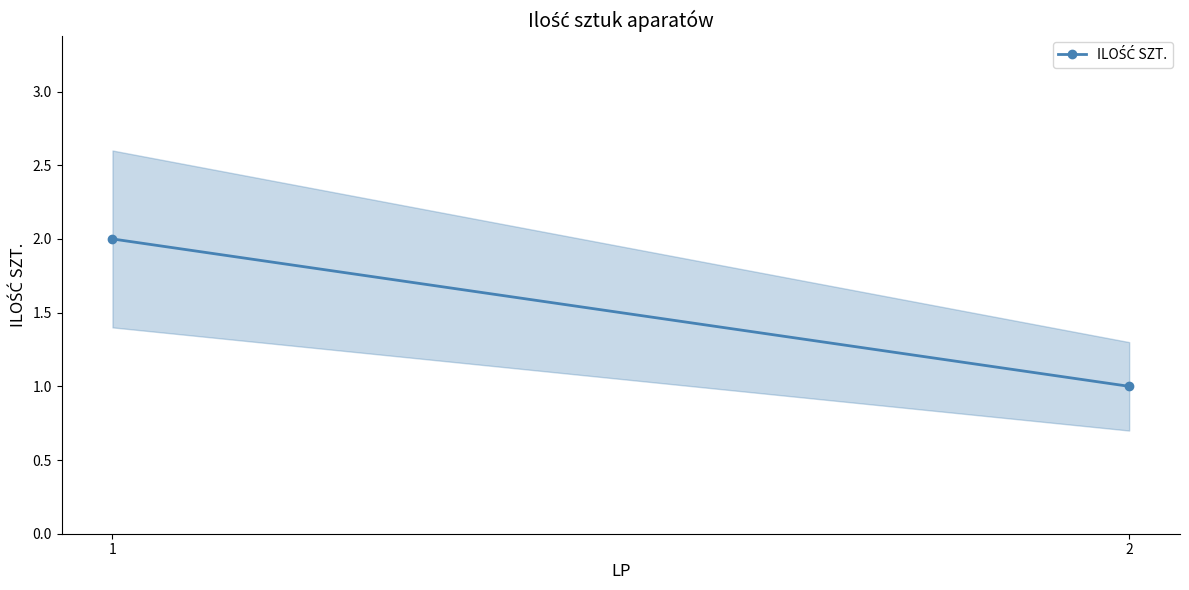

How many categories are shown in the chart?

2